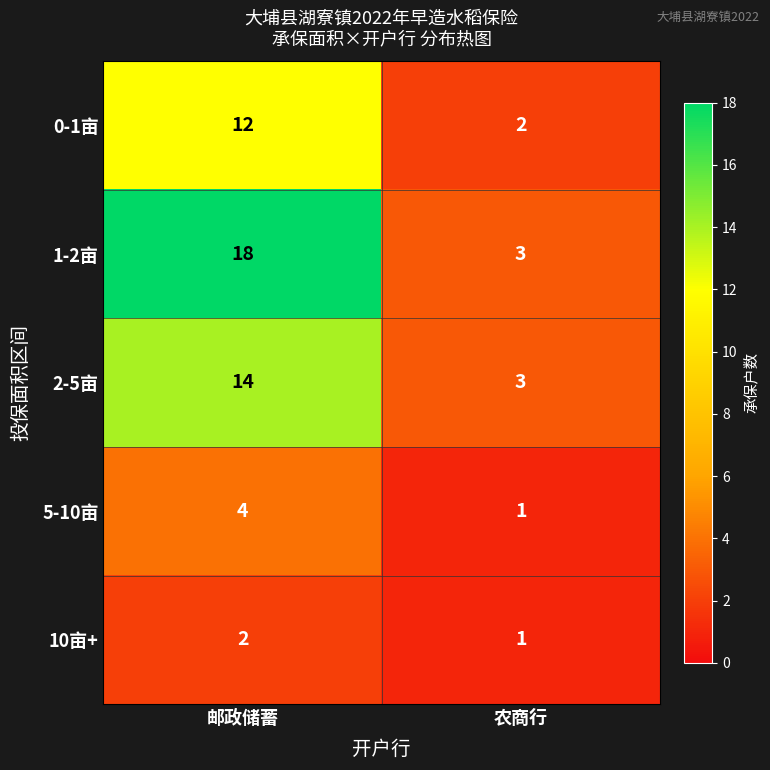

Between 邮政储蓄 and 农商行, which series saw the biggest shift?

1-2亩